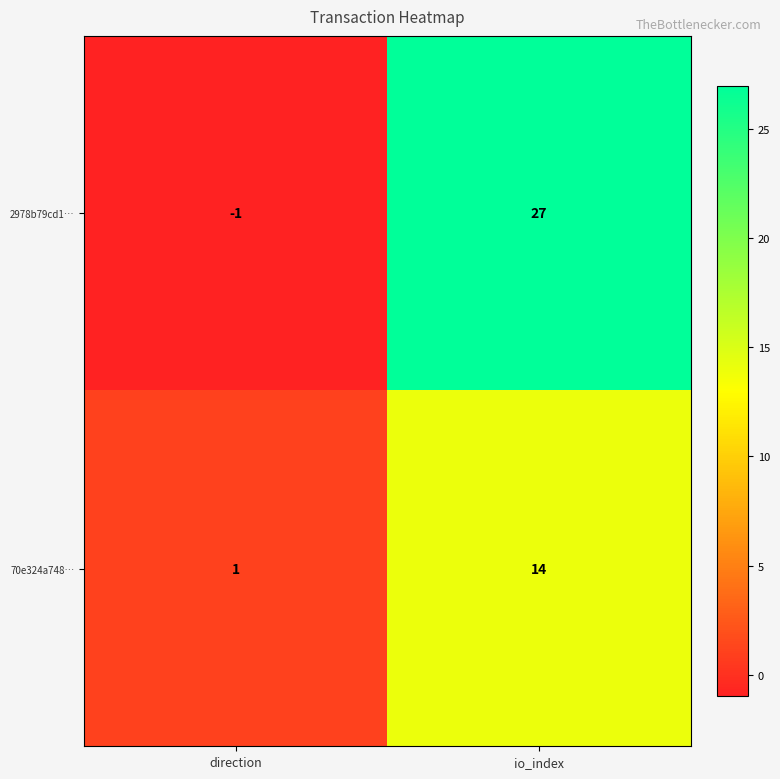

Reading left to right, extract all data points from this chart.

2978b79cd1…: -1	27
70e324a748…: 1	14